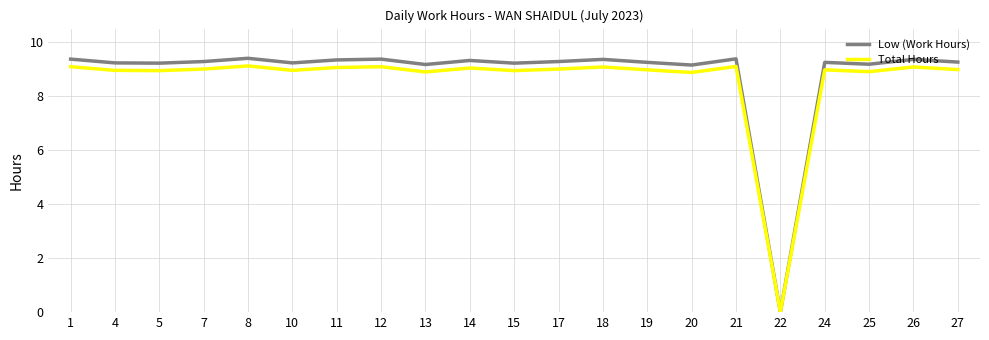

What is the spread (max minus min) of values at 19?

0.3